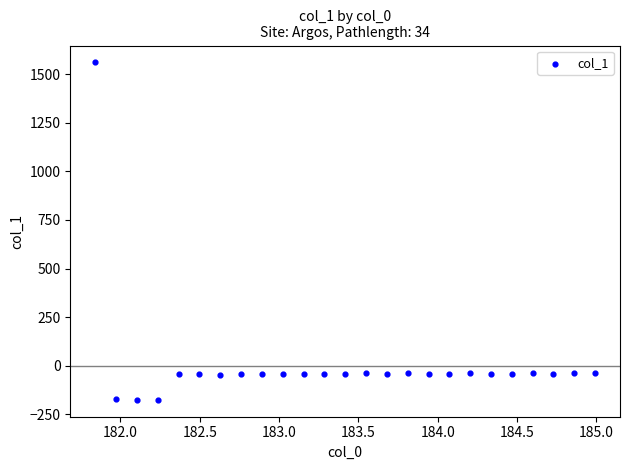

What is the range of Y values (max minus min)?

1735.5